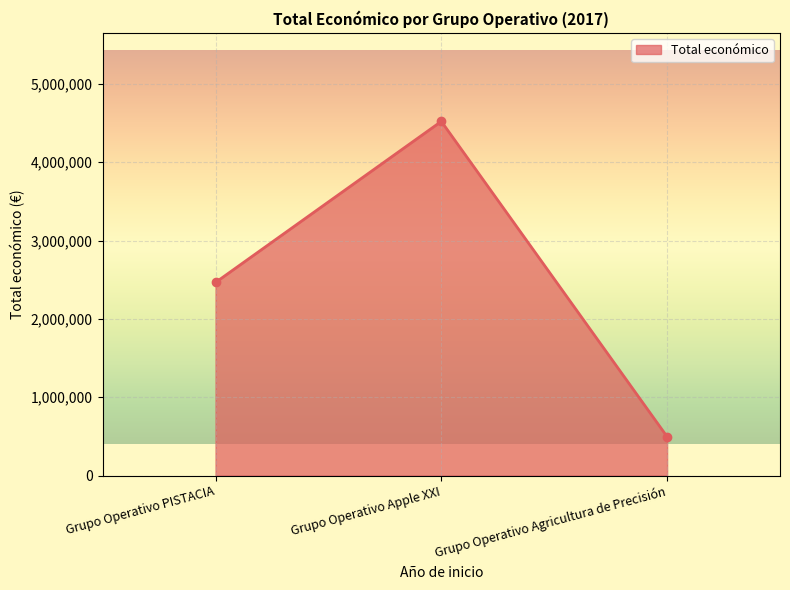

Reading right to left, transcribe all the data shown in this chart.

Grupo Operativo Agricultura de Precisión=496144	Grupo Operativo Apple XXI=4520649	Grupo Operativo PISTACIA=2464572